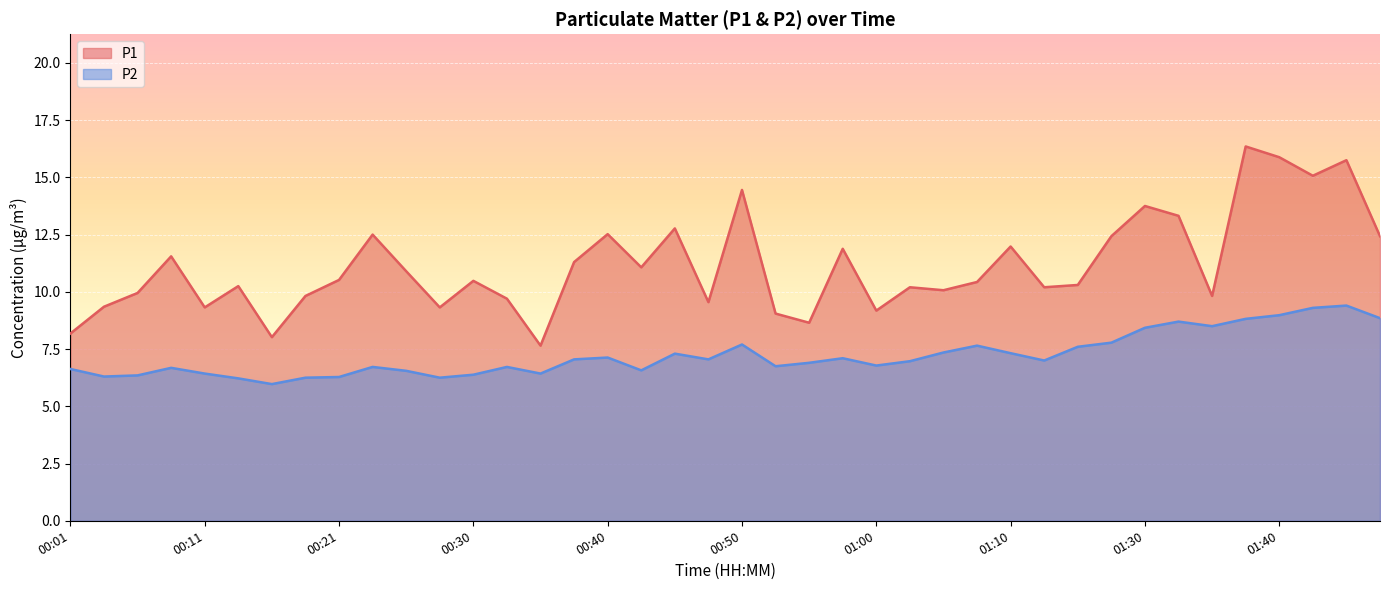

What are all the series names shown in the legend?

P1, P2